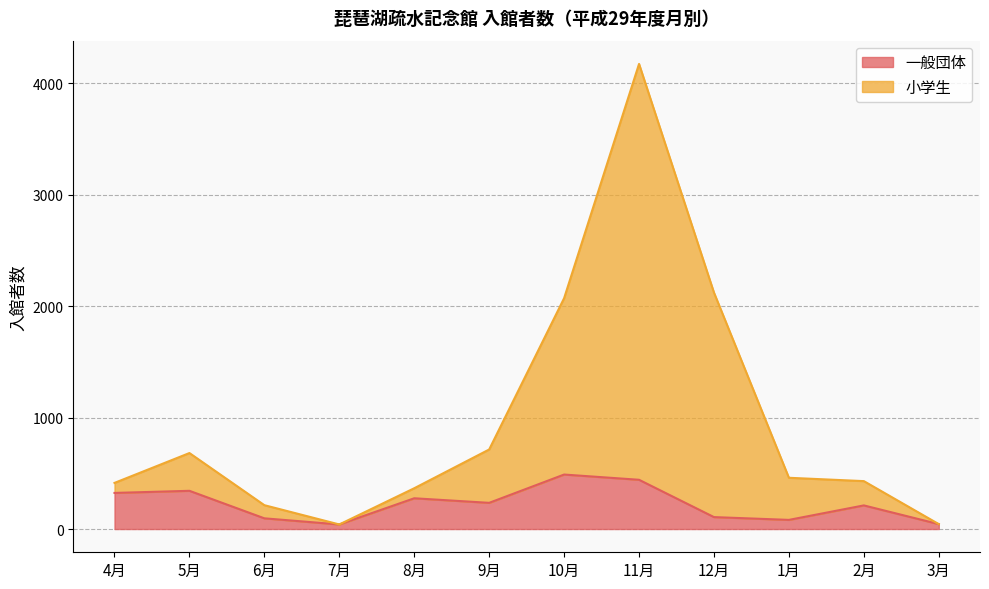

What are all the series names shown in the legend?

一般団体, 小学生